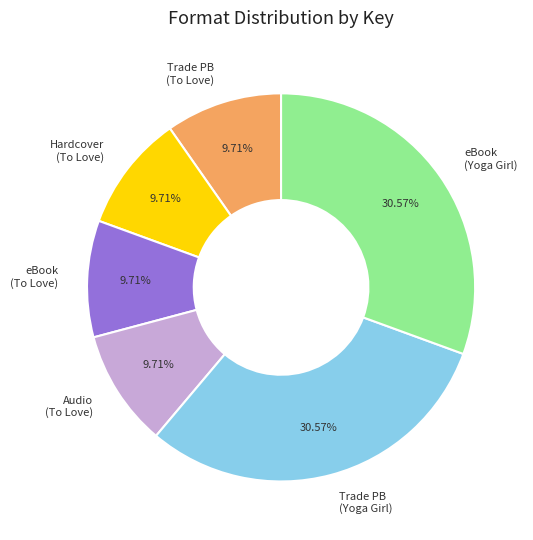

Does Trade PB (Yoga Girl) represent more than half of the total?

No